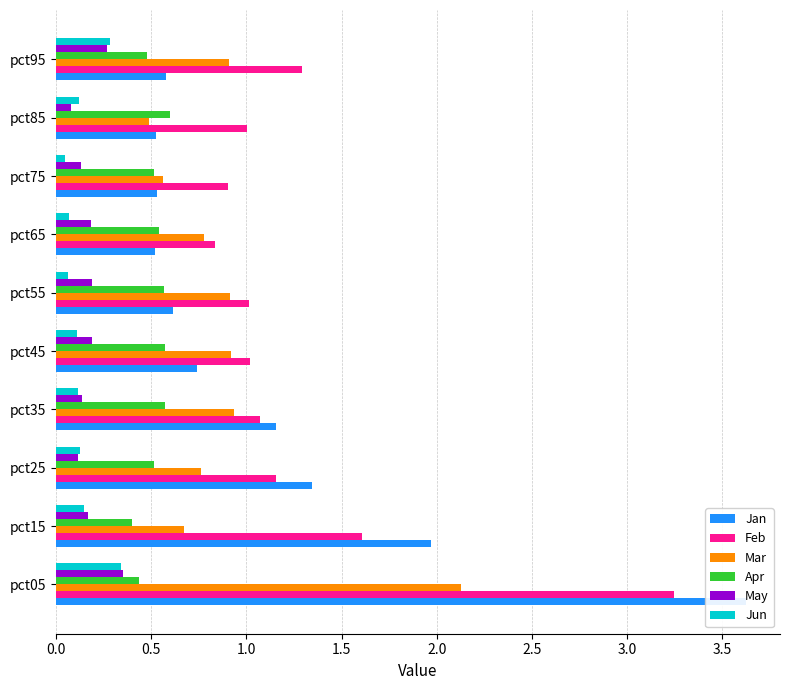

Which series has the widest spread of values?

Jan